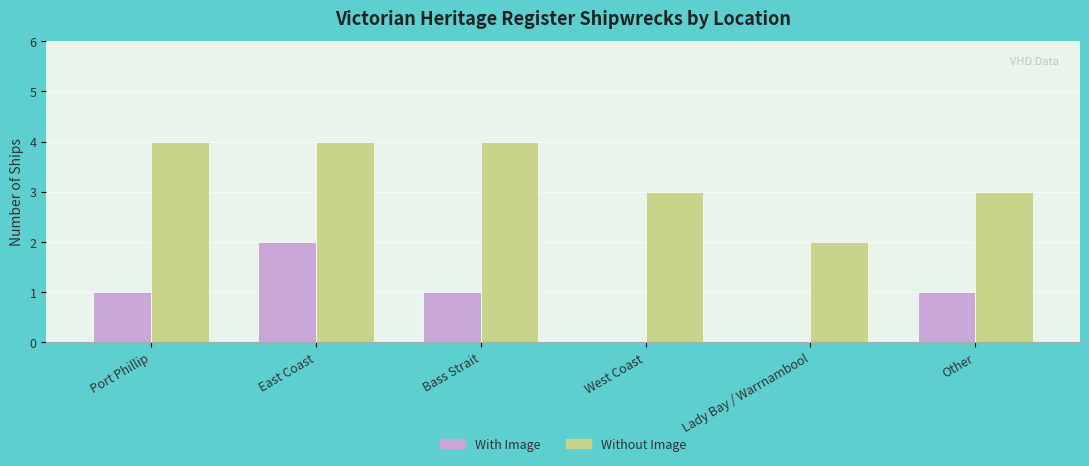

How many series are shown in this chart?

2